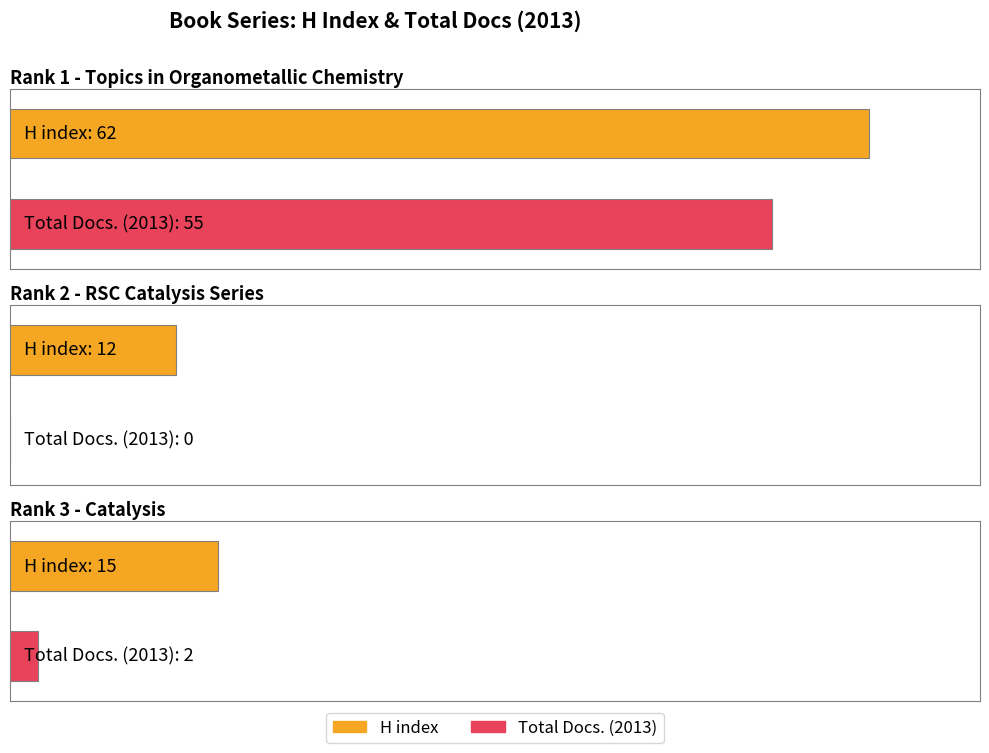

What is the sum of the H index values at Catalysis and RSC Catalysis Series?

27